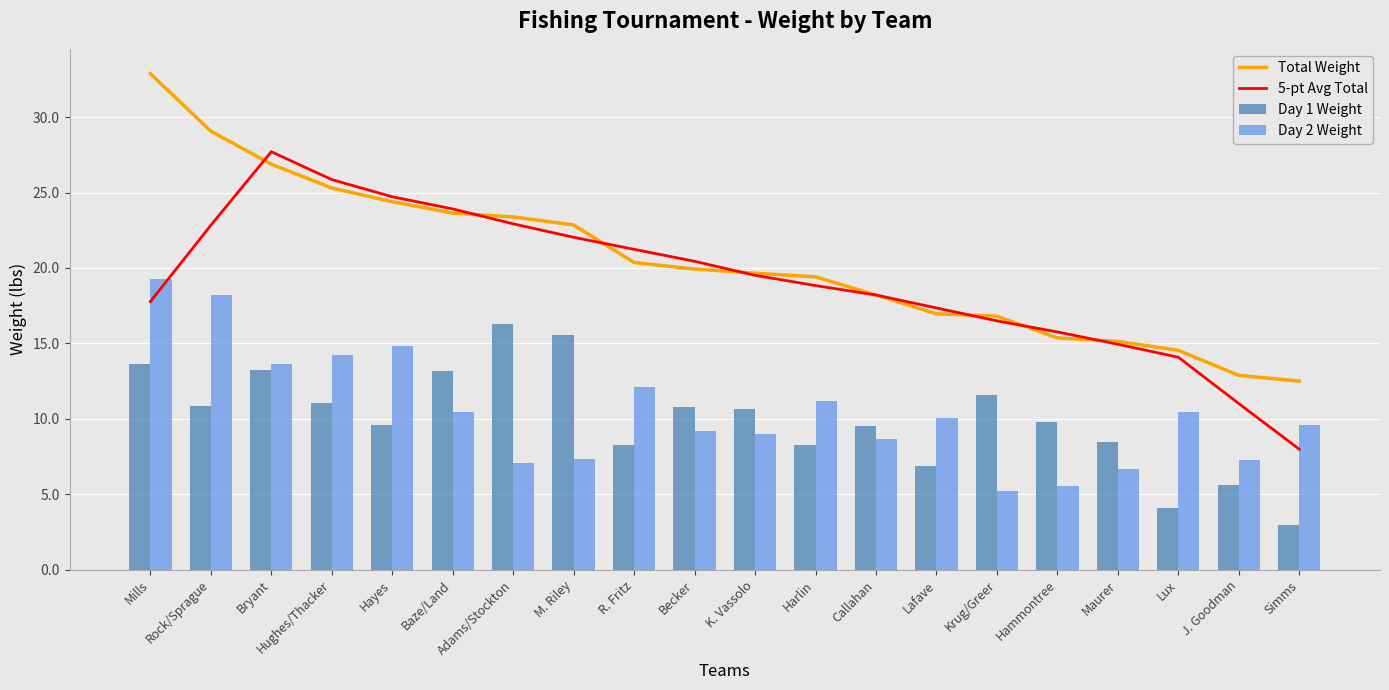

Reading left to right, extract all data points from this chart.

Total Weight: 32.9	29.1	26.9	25.3	24.4	23.6	23.4	22.9	20.4	19.9	19.6	19.4	18.2	17.0	16.8	15.4	15.1	14.5	12.9	12.5
5-pt Avg Total: 17.8	22.8	27.7	25.9	24.7	23.9	22.9	22.0	21.2	20.4	19.5	18.8	18.2	17.3	16.5	15.8	14.9	14.1	11.0	8.0
Day 1 Weight: 13.6	10.9	13.2	11.1	9.6	13.2	16.3	15.5	8.3	10.8	10.7	8.2	9.5	6.9	11.6	9.8	8.5	4.1	5.6	2.9
Day 2 Weight: 19.2	18.2	13.7	14.2	14.8	10.5	7.1	7.3	12.1	9.2	9.0	11.2	8.7	10.1	5.2	5.6	6.7	10.4	7.3	9.6